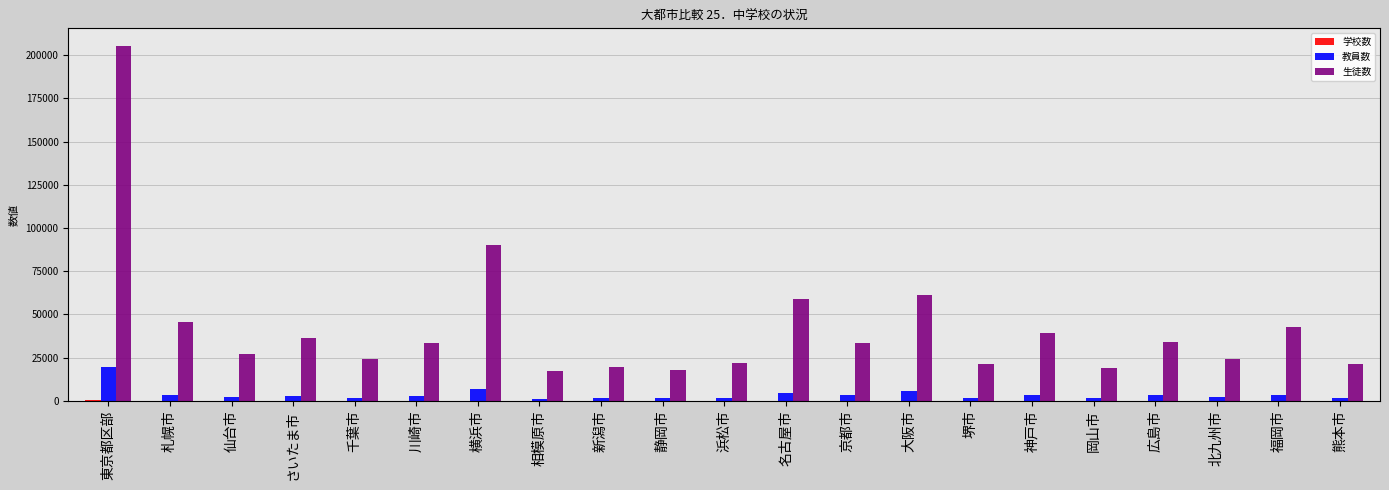

Which series has the largest total across all categories?

生徒数